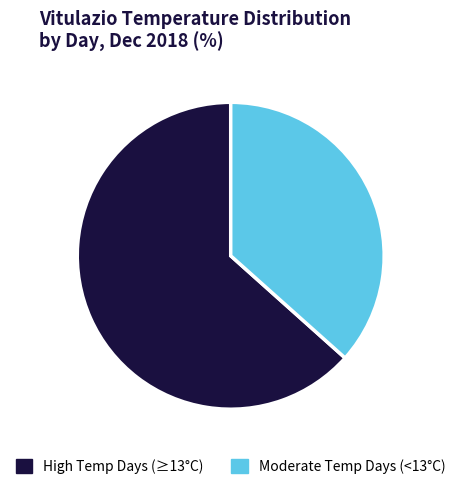

Combined, do High Temp Days (≥13°C) and Moderate Temp Days (<13°C) account for over 50%?

Yes